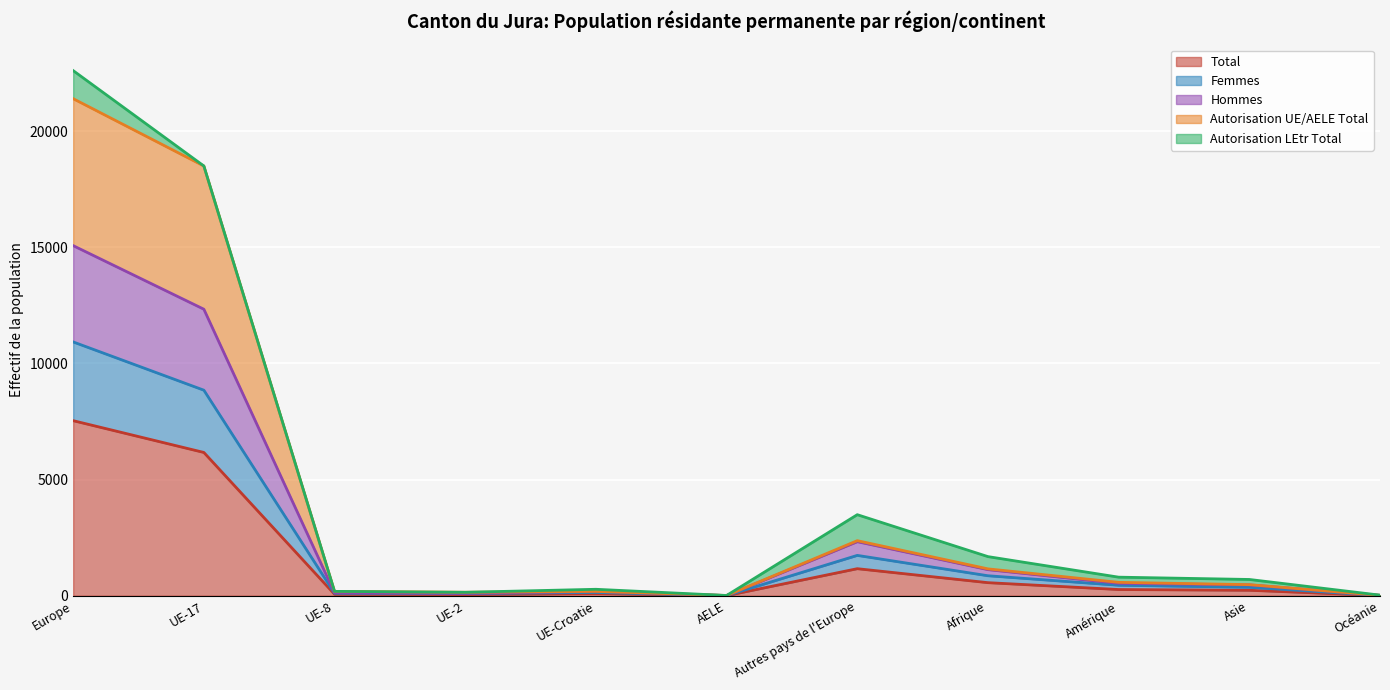

Where is Hommes nearest to the value 7541?

UE-17